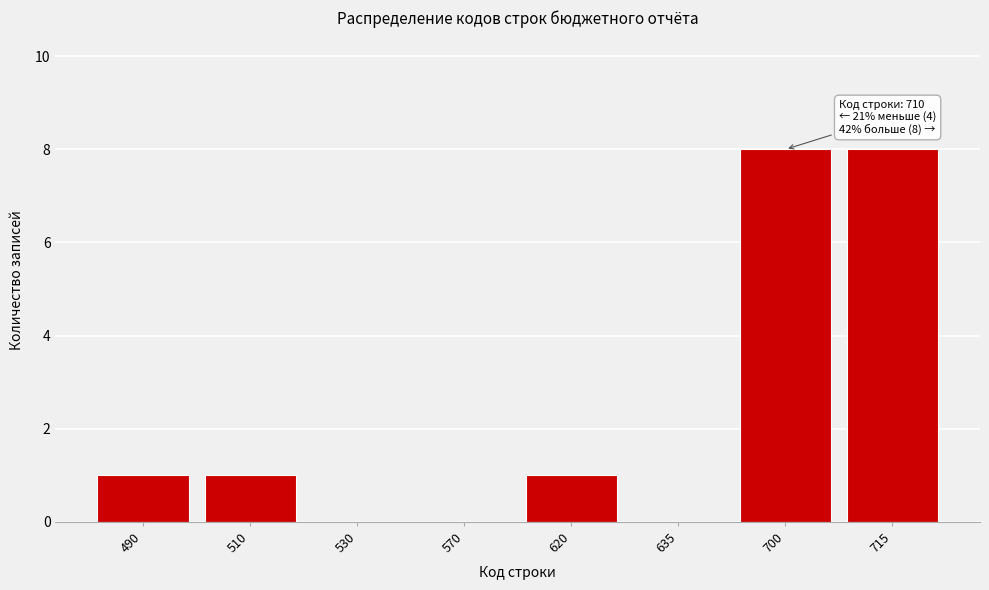

Reading left to right, what are all the values shown in this chart?

490=1	510=1	530=0	570=0	620=1	635=0	700=8	715=8